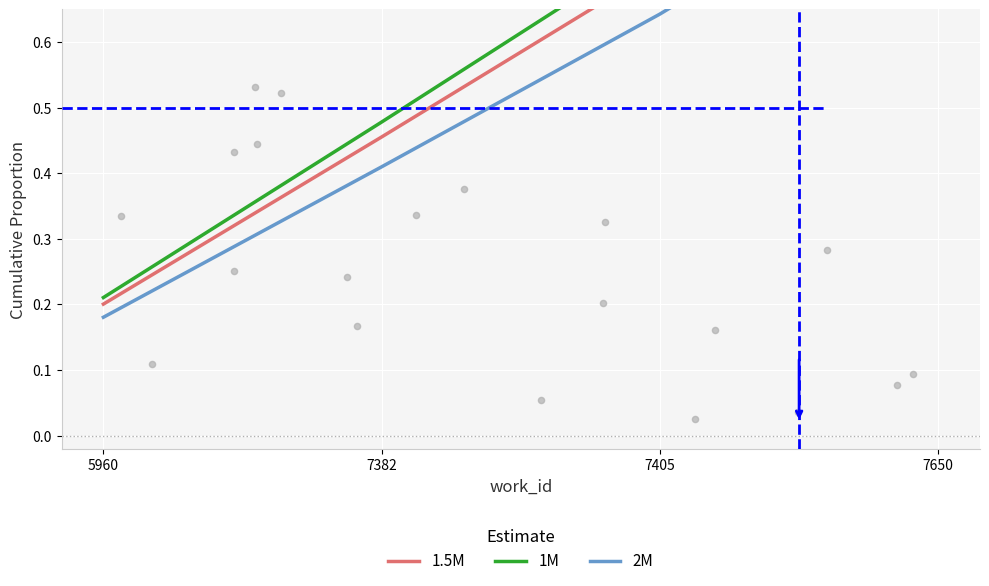

At how many categories does at least one series exceed 0?

4